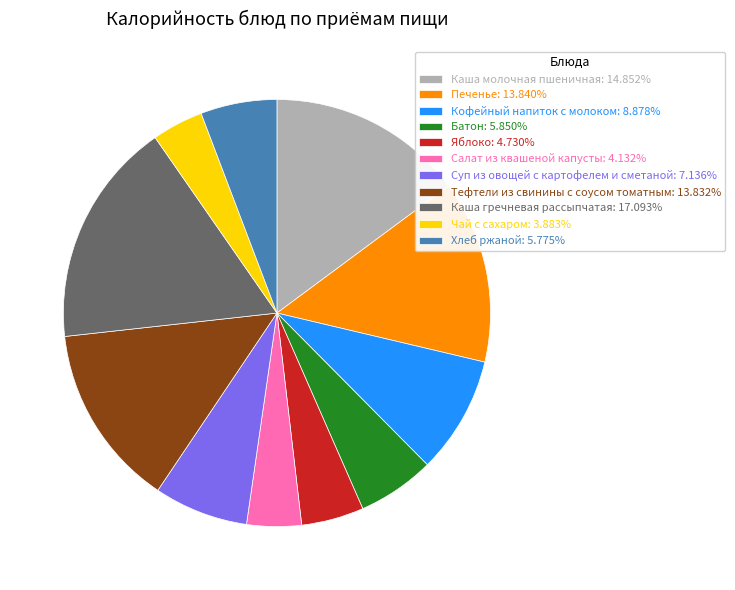

The Салат из квашеной капусты slice represents 4% of the pie. True or false?

True